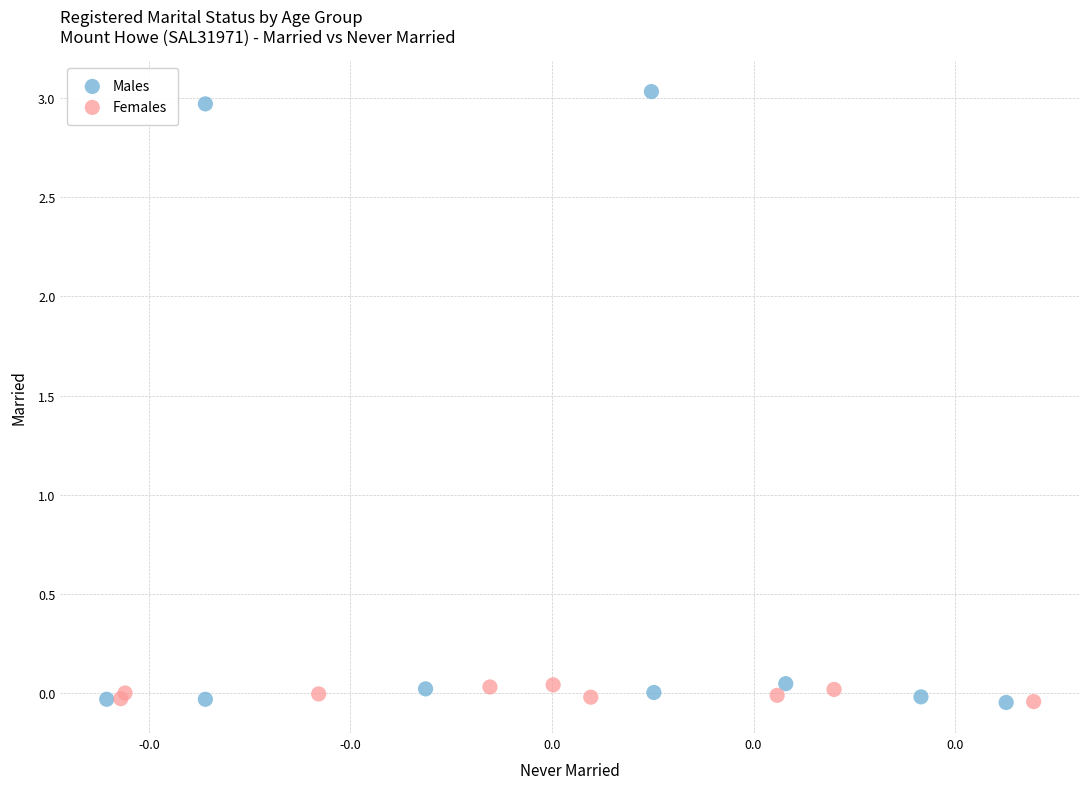

What are all the series names shown in the legend?

Males, Females